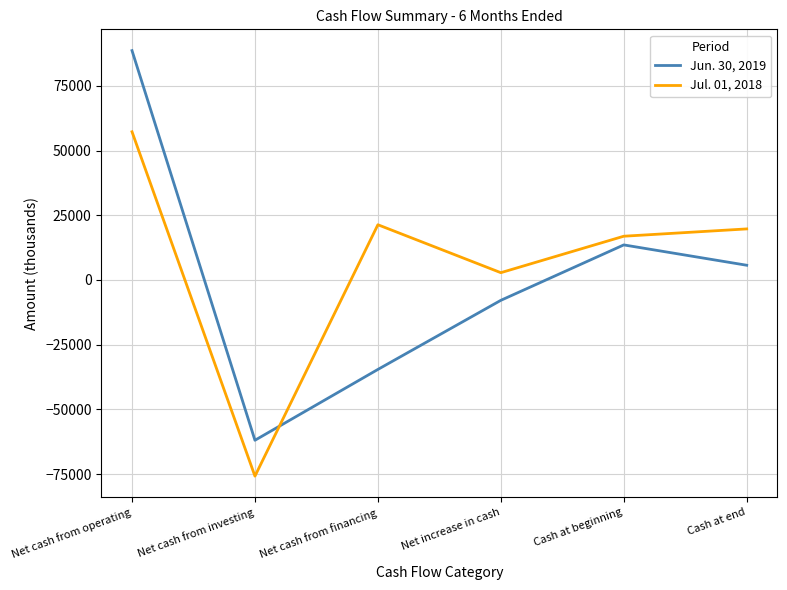

Which series ends up on top after the final intersection of Jul. 01, 2018 and Jun. 30, 2019?

Jul. 01, 2018